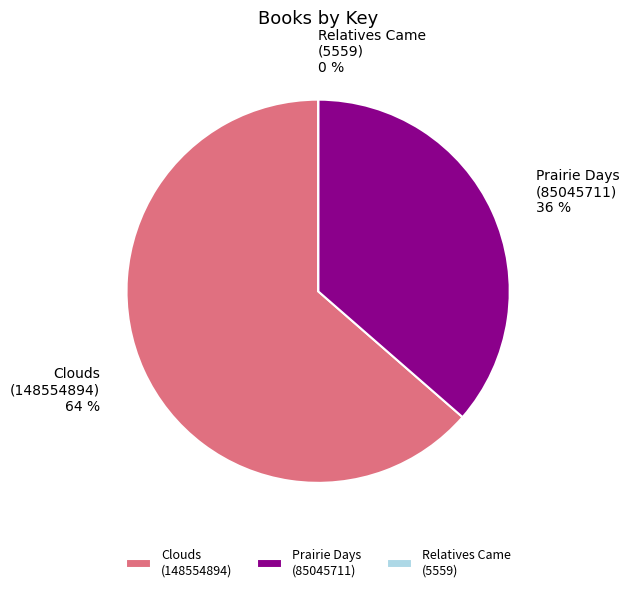

What percentage is the Clouds (148554894) slice, to the nearest percent?

64%